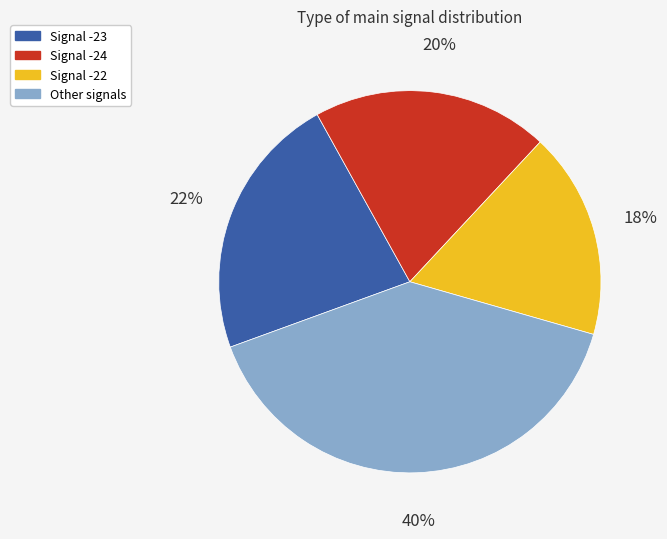

Does any single category account for the majority?

No